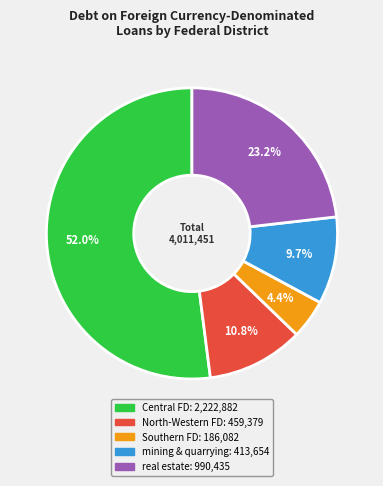

Does any single category account for the majority?

Yes